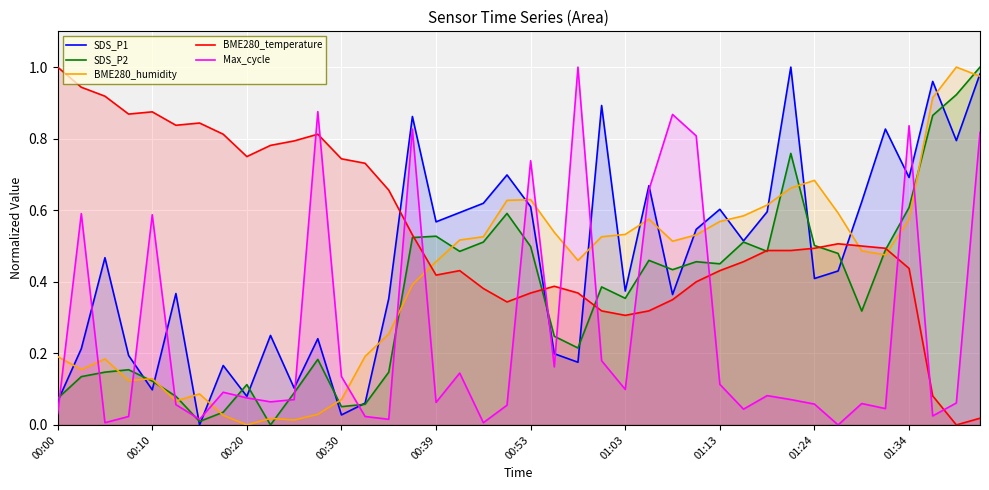

Is it true that BME280_temperature equals 1.3 at 00:20?

False